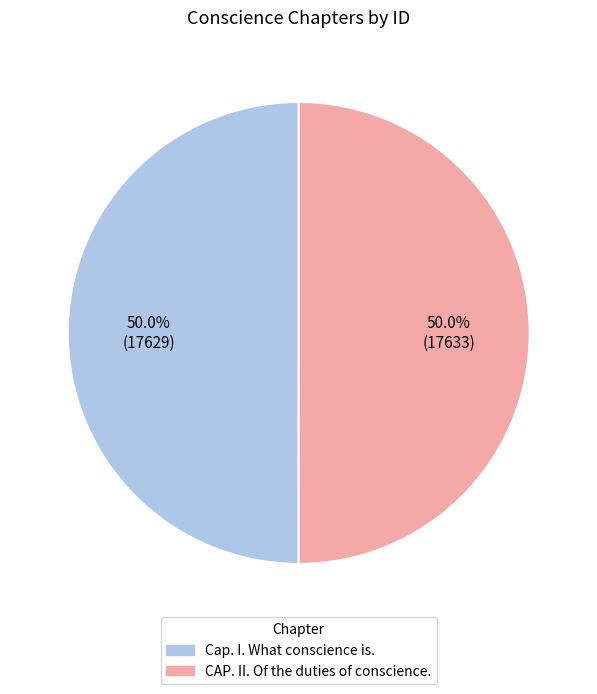

How much of the chart is everything except CAP. II. Of the duties of conscience.?

50.0%